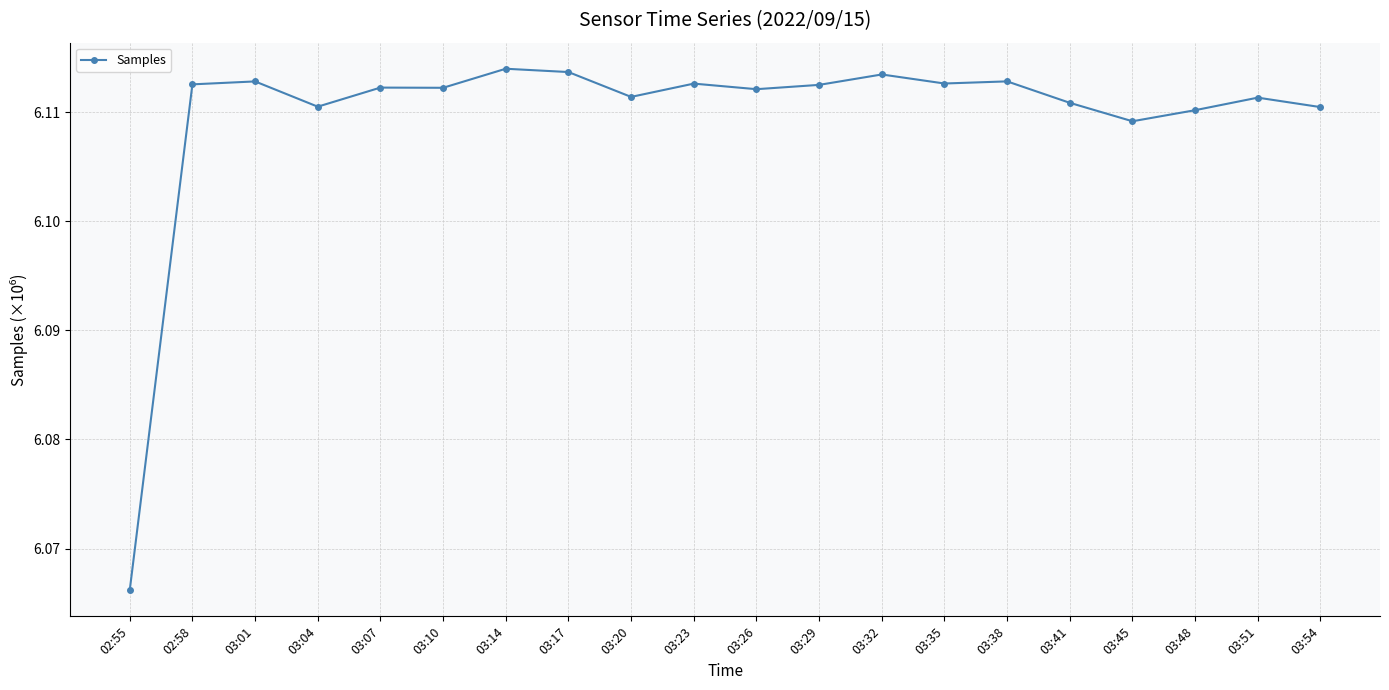

At which category does the data reach its first local peak?

03:01